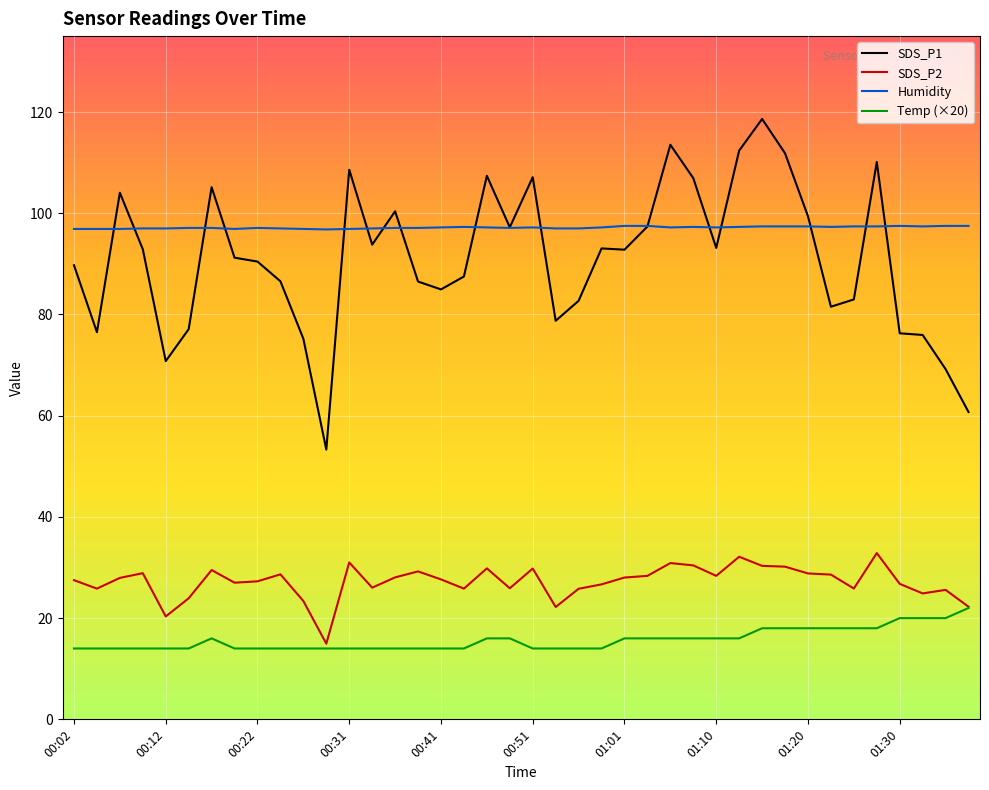

What is the highest value of the Temp (×20) series?

22.0